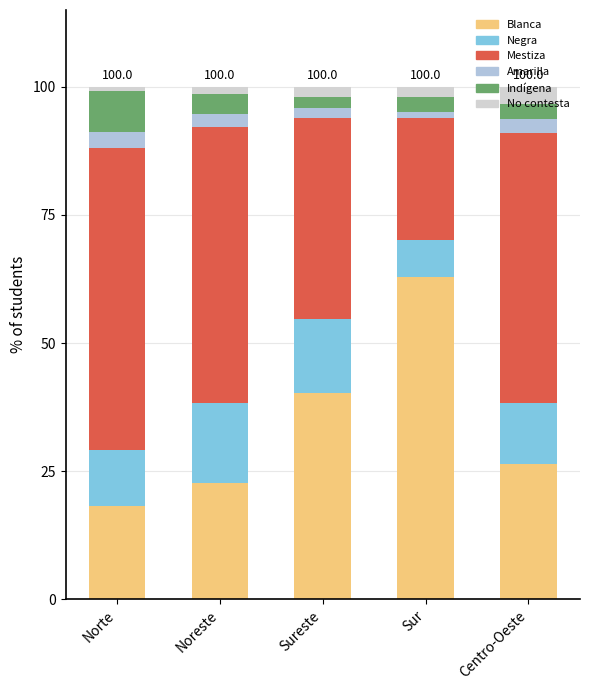

At which category is the sum across all series the highest?

Norte